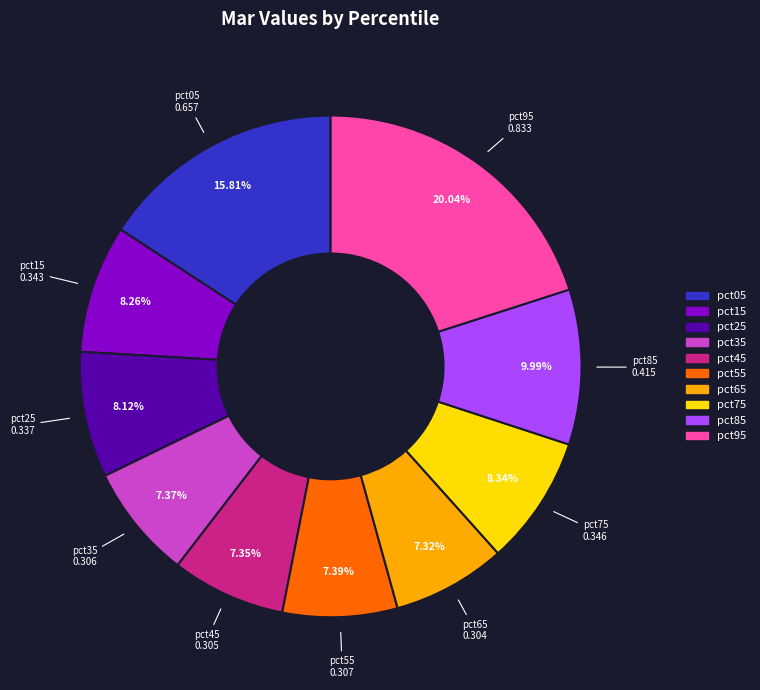

What is the total percentage of pct05 and pct25?

23.9%